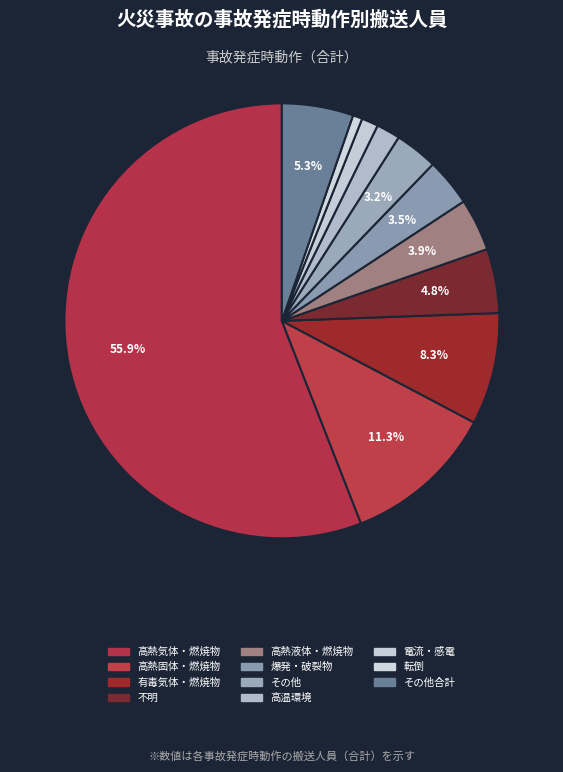

How many slices are in this pie chart?

11